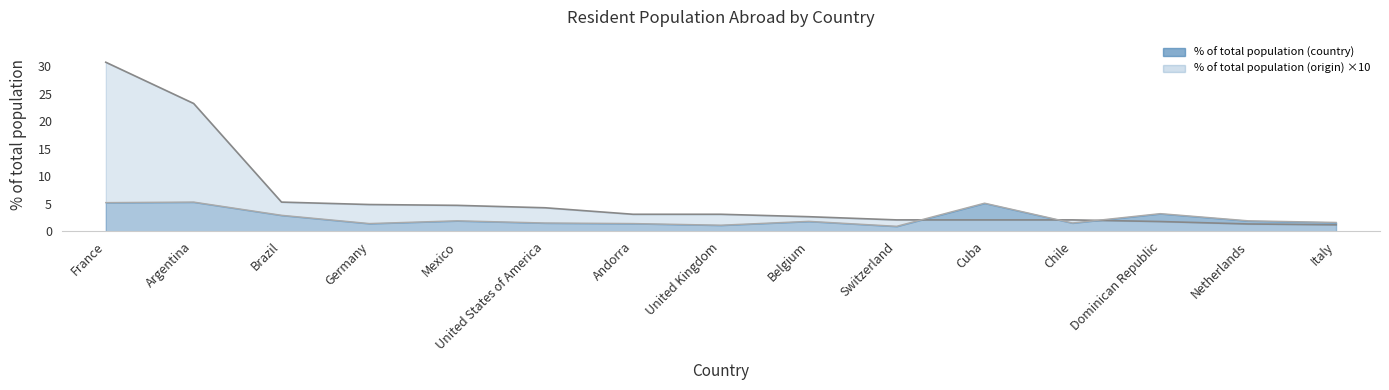

What is the difference between the maximum and minimum values in the % of total population (origin) series?

4.4